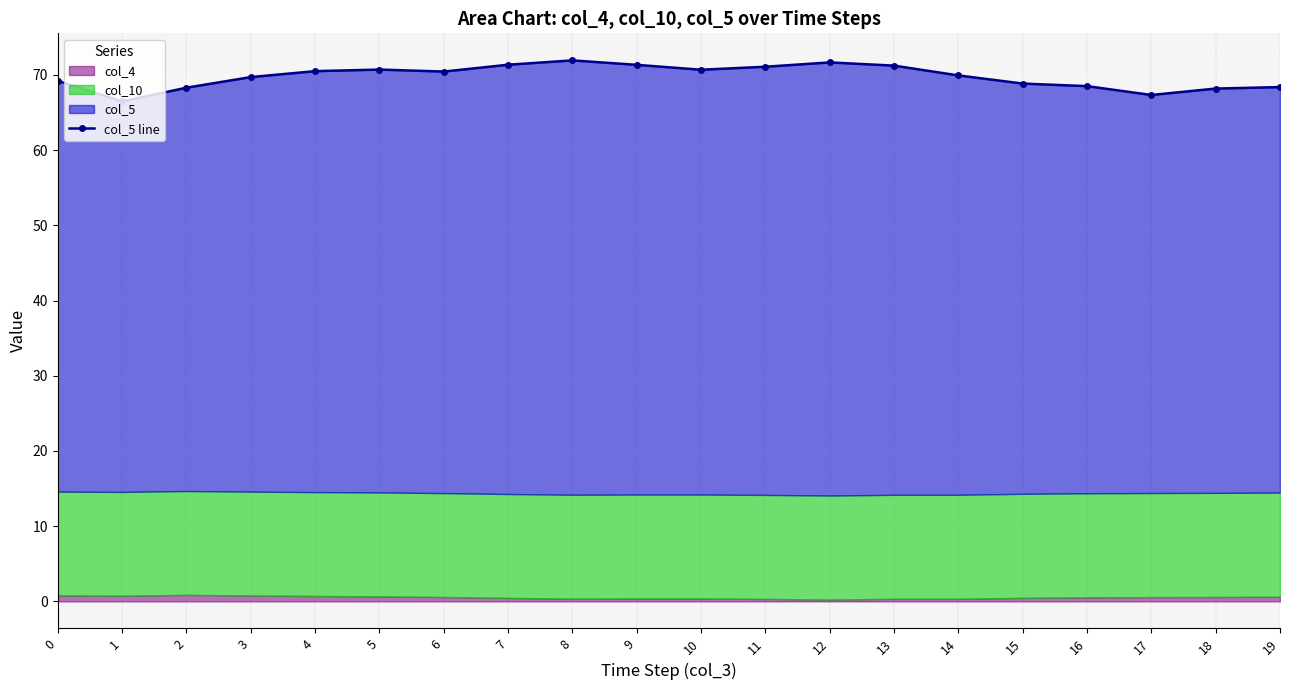

At which label is the value closest to 69?

15